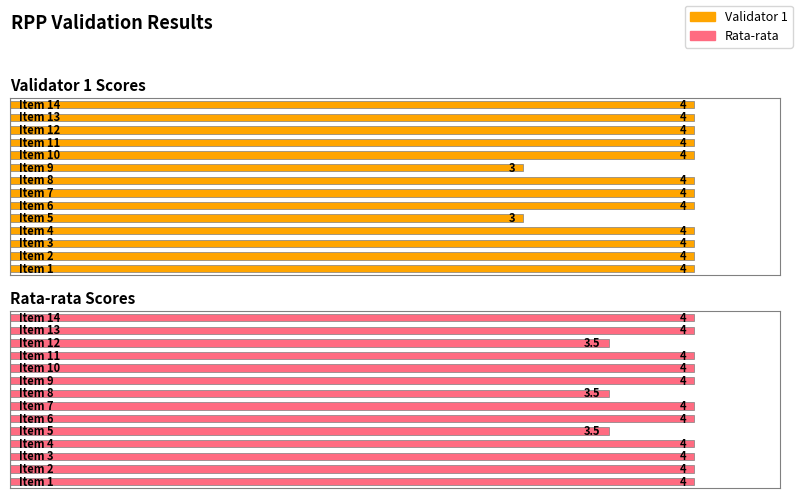

Which series has the widest spread of values?

Validator 1